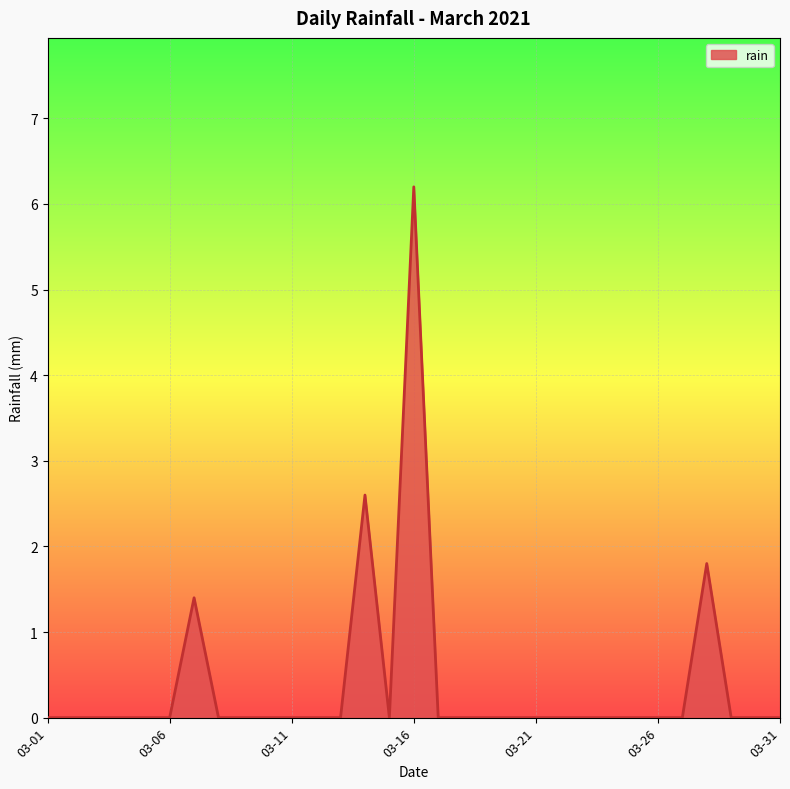

What is the difference between the maximum and minimum values?

6.2